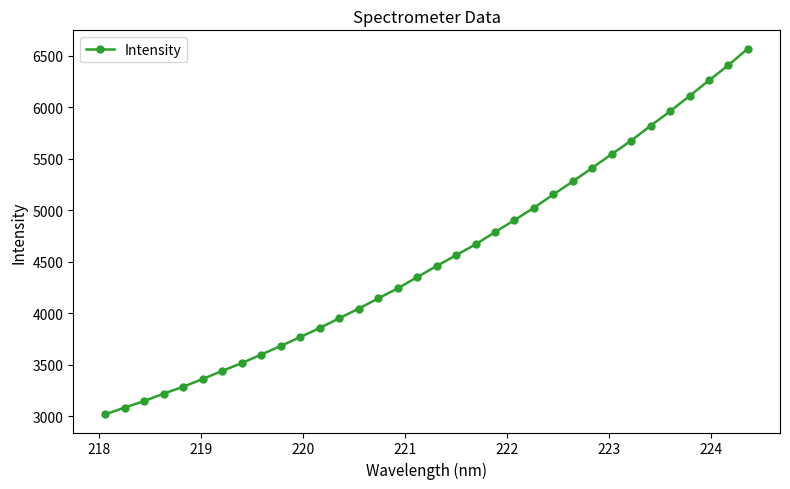

What is the greatest value displayed?

6570.4